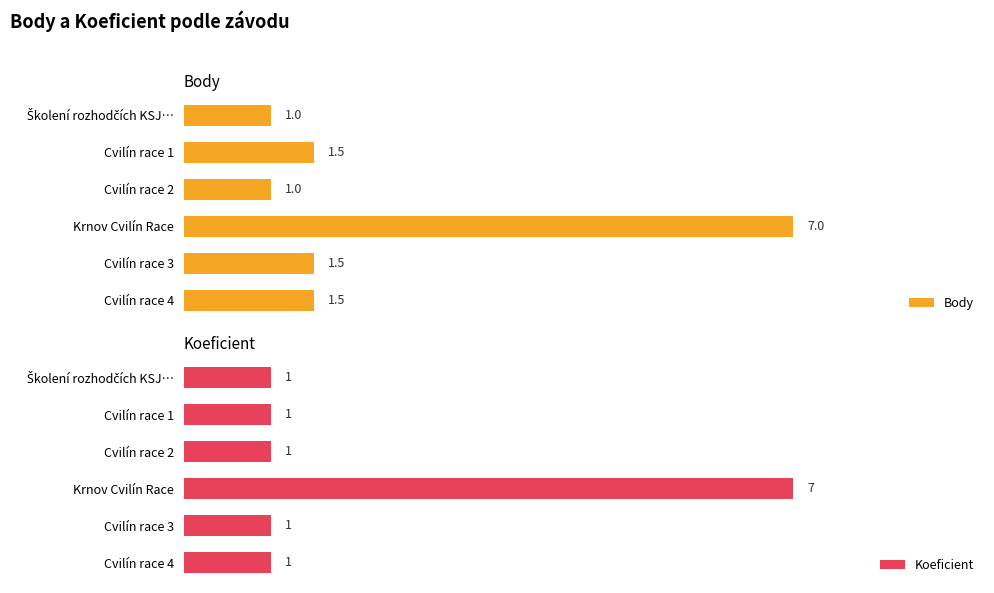

How many distinct data groups are displayed?

2